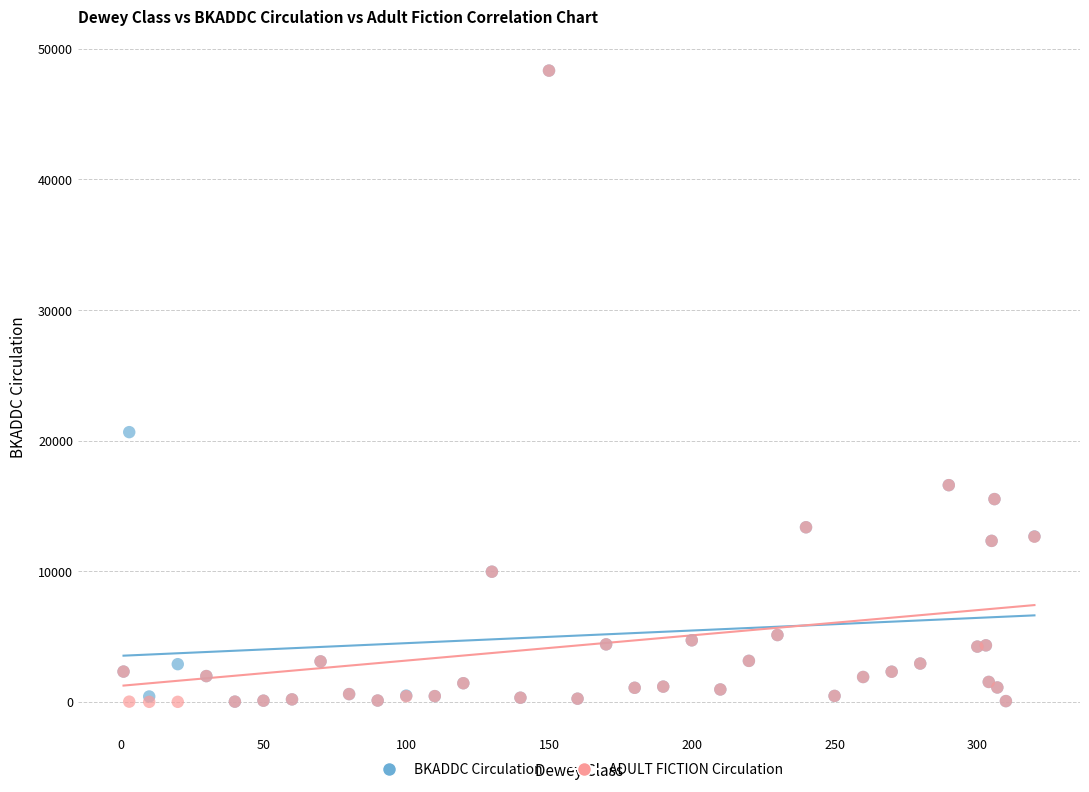

In the BKADDC Circulation series, what Y value is closest to 24175?

20652